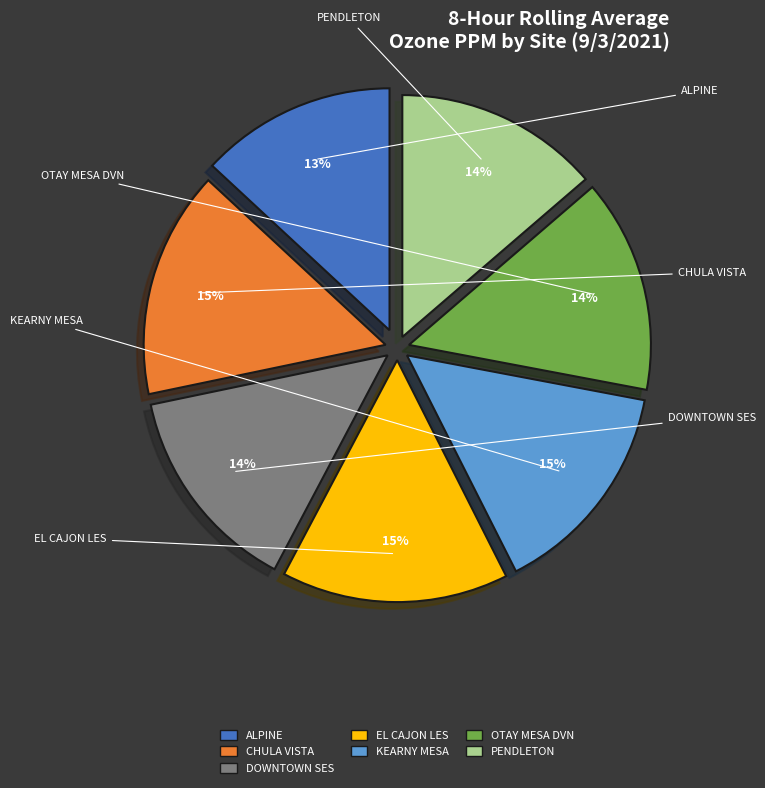

Which slice is the smallest?

ALPINE